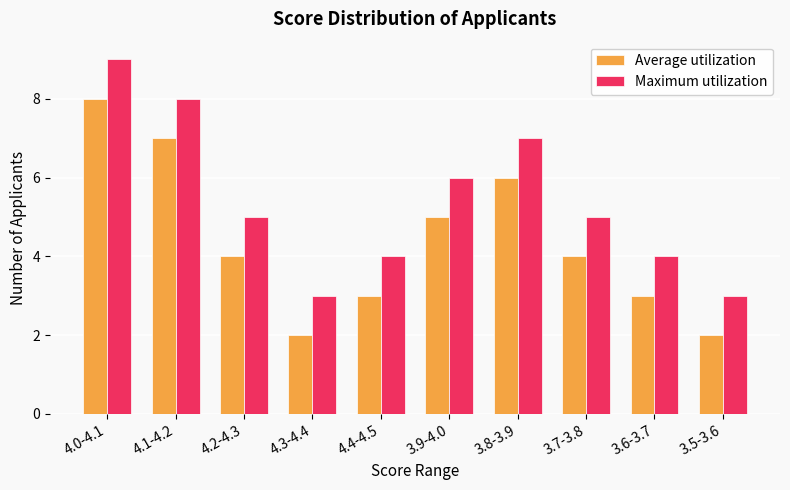

True or false: Maximum utilization has a value of 3 at 3.6-3.7.

False